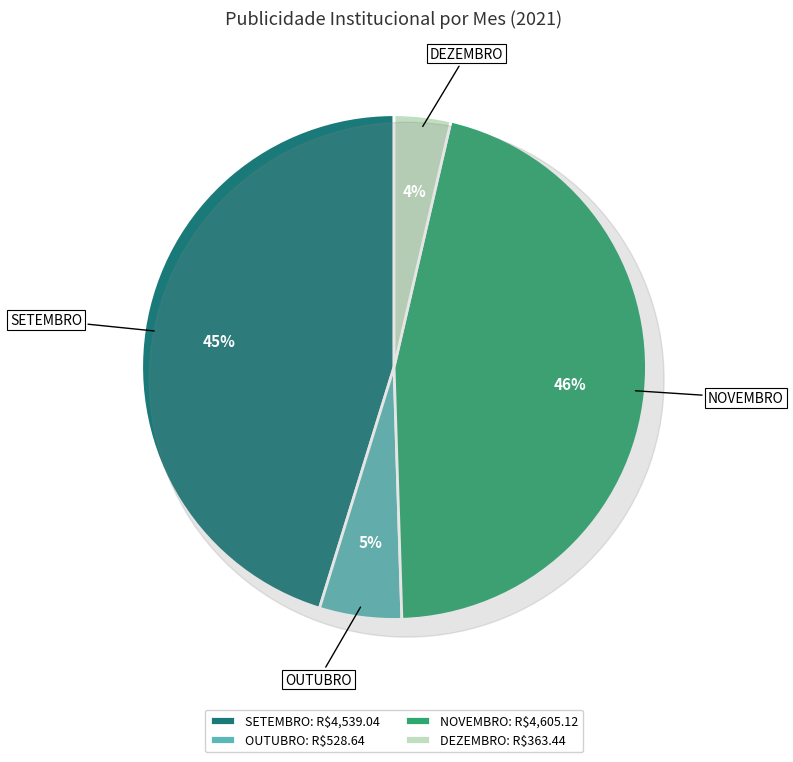

Which slice is the smallest?

DEZEMBRO